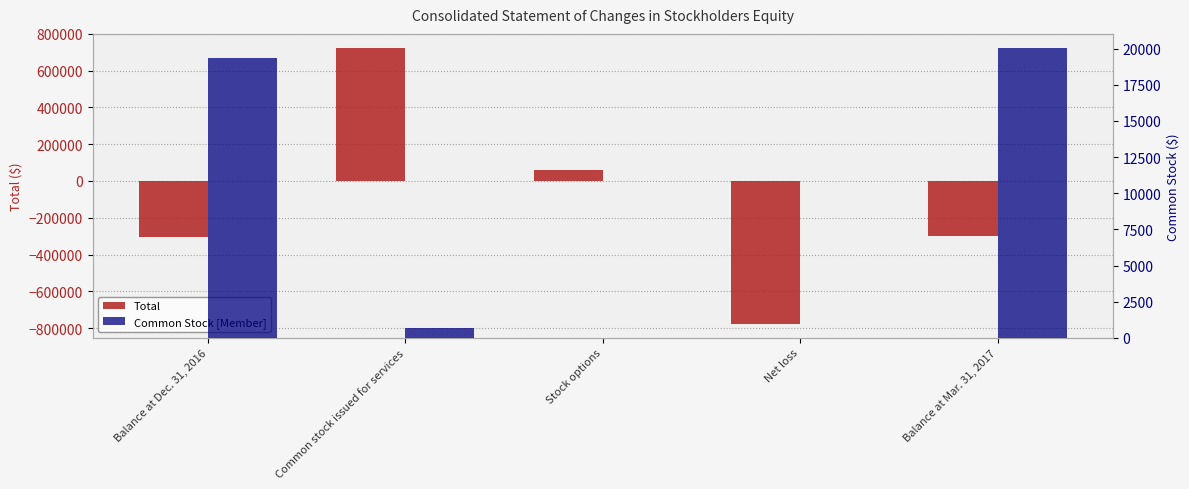

How many categories are shown in the chart?

5